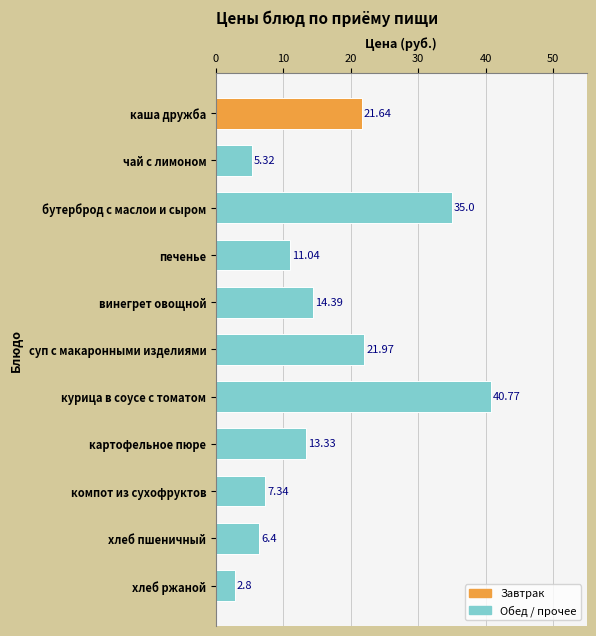

At which category does the chart reach its peak across all series?

курица в соусе с томатом